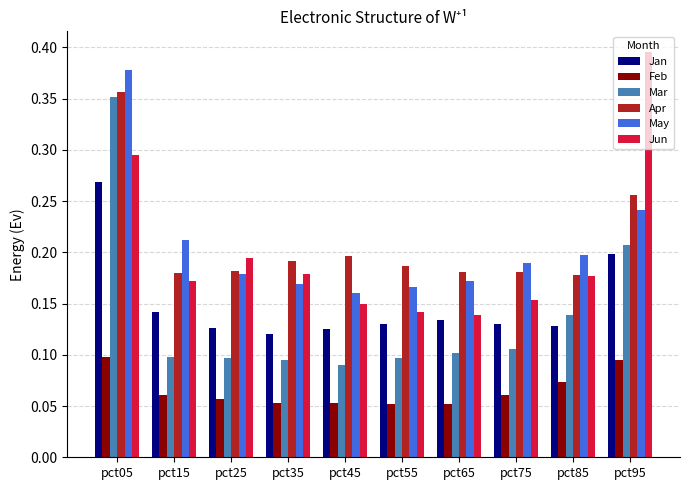

Rank the series at pct15 from highest to lowest value.

May, Apr, Jun, Jan, Mar, Feb